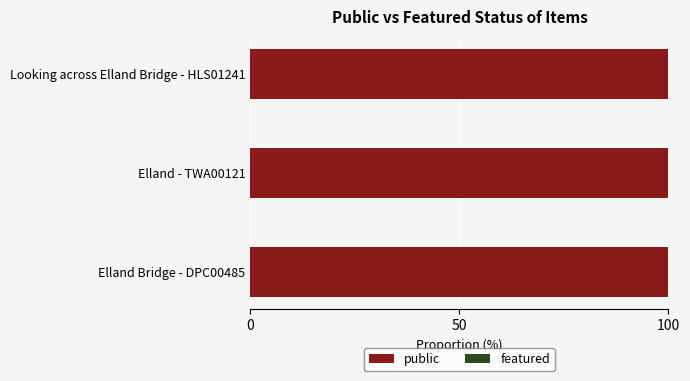

Rank the series by their average value, from highest to lowest.

public, featured